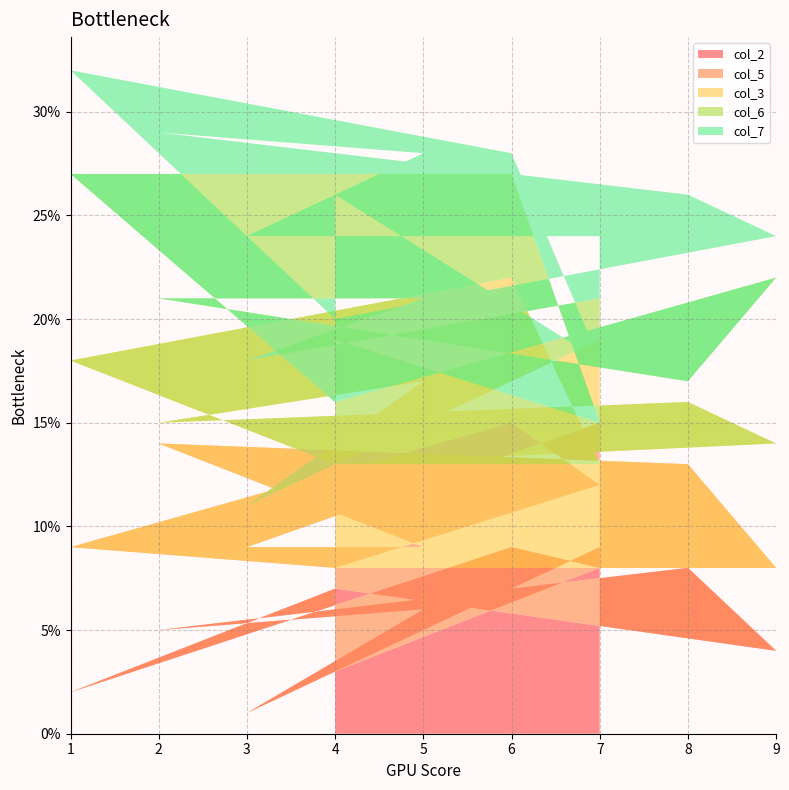

Reading right to left, transcribe all the data shown in this chart.

col_2: 4=3	7=8	6=9	1=2	4=7	9=4	8=8	2=5	5=6	3=1	7=9
col_5: 4=5	7=4	6=6	1=7	4=1	9=4	8=5	2=9	5=3	3=8	7=6
col_3: 4=5	7=1	6=7	1=9	4=5	9=6	8=3	2=1	5=8	3=2	7=4
col_6: 4=6	7=2	6=5	1=9	4=3	9=8	8=1	2=6	5=4	3=7	7=2
col_7: 4=7	7=3	6=1	1=5	4=4	9=2	8=9	2=8	5=7	3=6	7=3